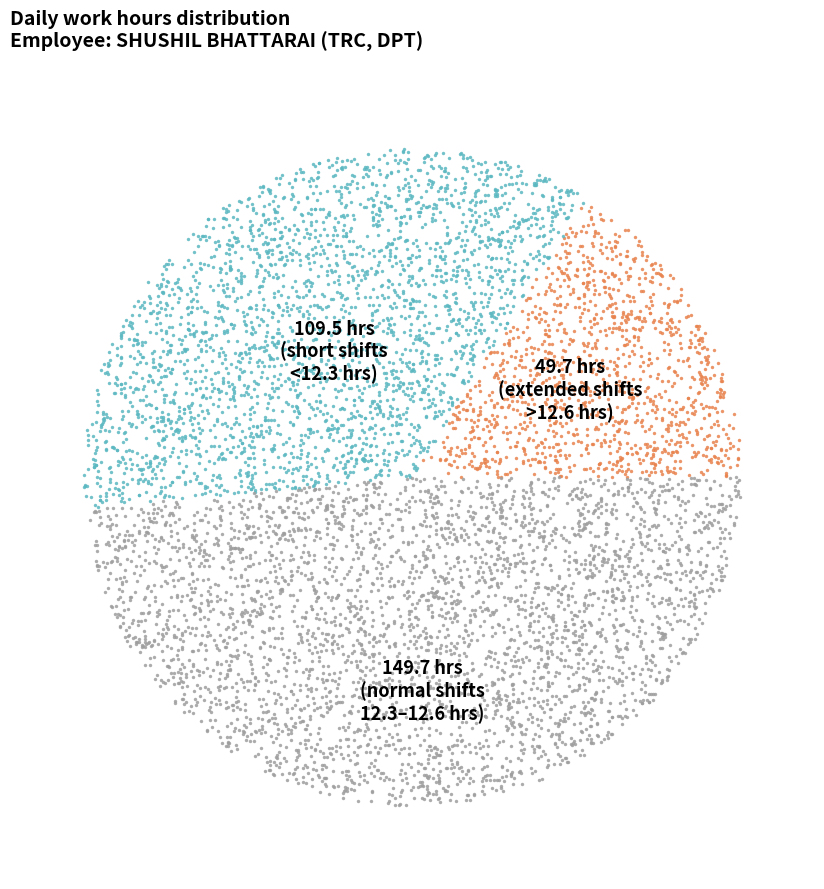

Is it true that Day 11 is 14% of the pie?

False